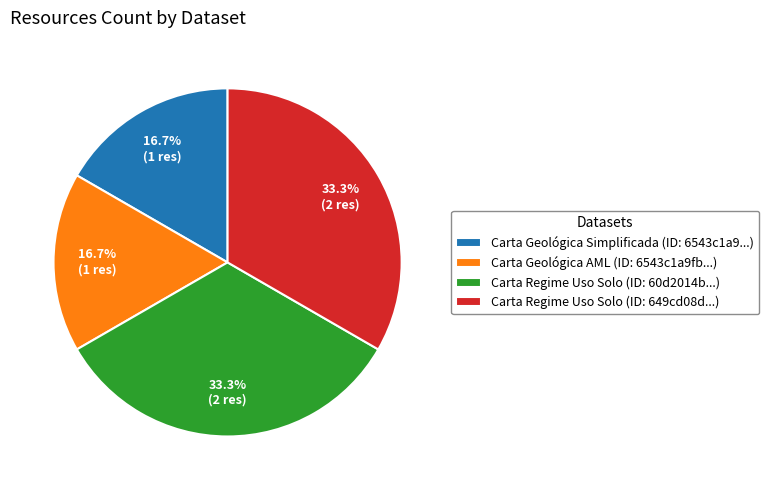

What is the ratio of the value at Carta Geológica Simplificada (ID: 6543c1a9...) to the value at Carta Regime Uso Solo (ID: 649cd08d...)?

0.5